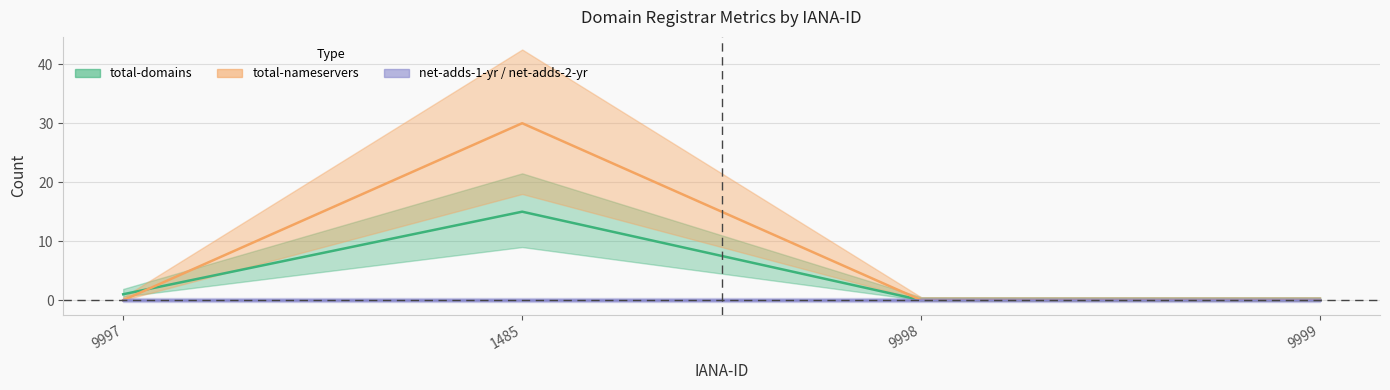

How many values in the total-domains series exceed 1?

1